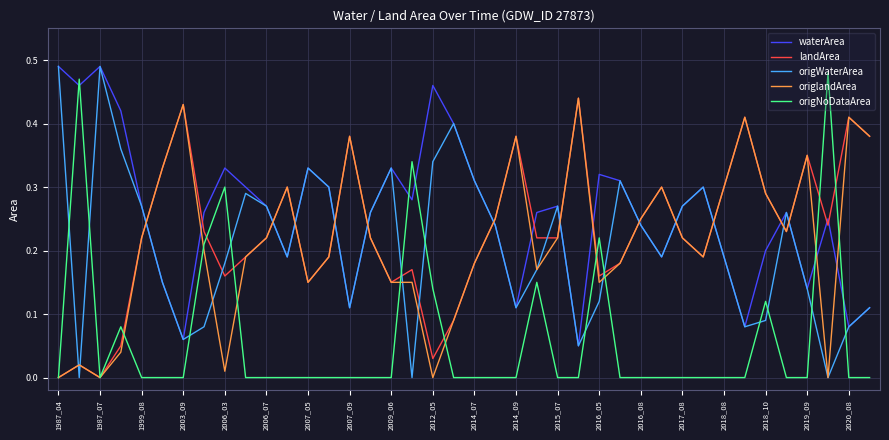

What are all the series names shown in the legend?

waterArea, landArea, origWaterArea, origlandArea, origNoDataArea